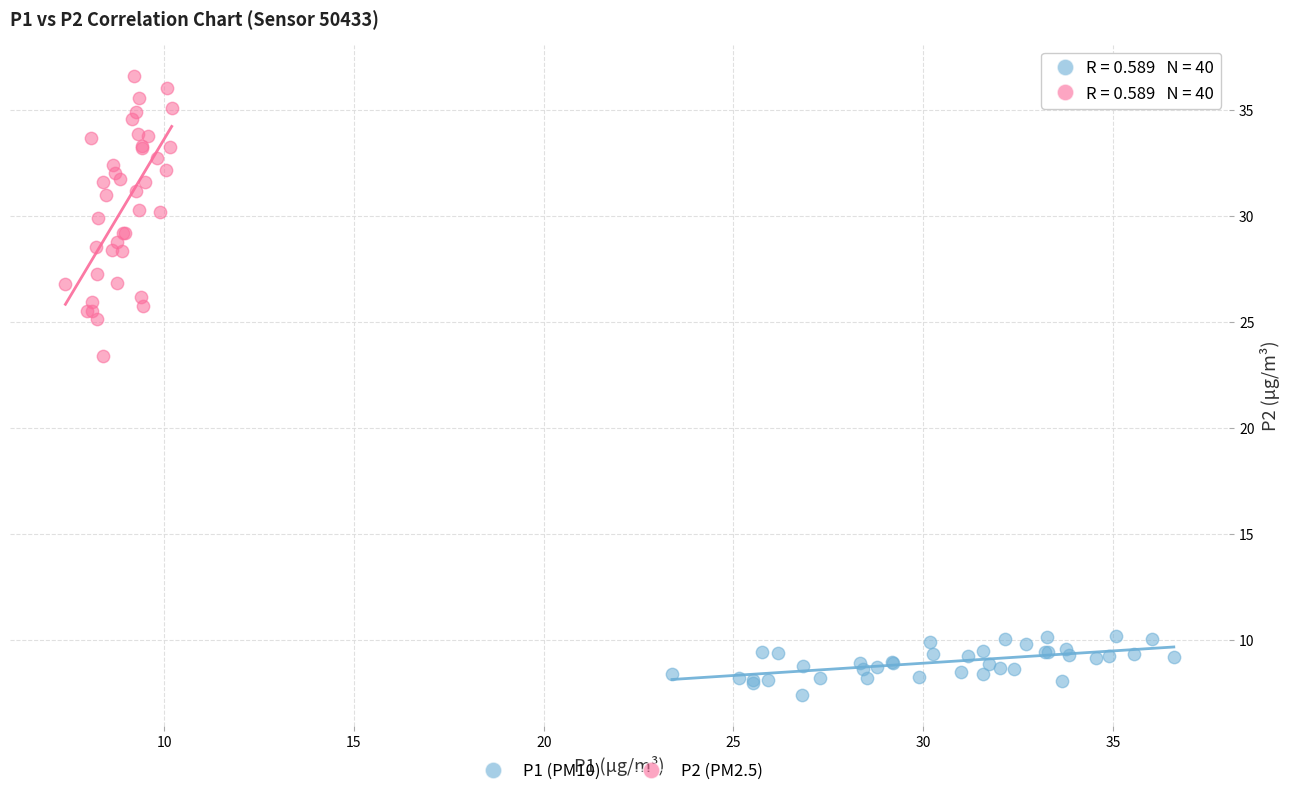

Which series contains the highest Y value?

P2 (PM2.5)